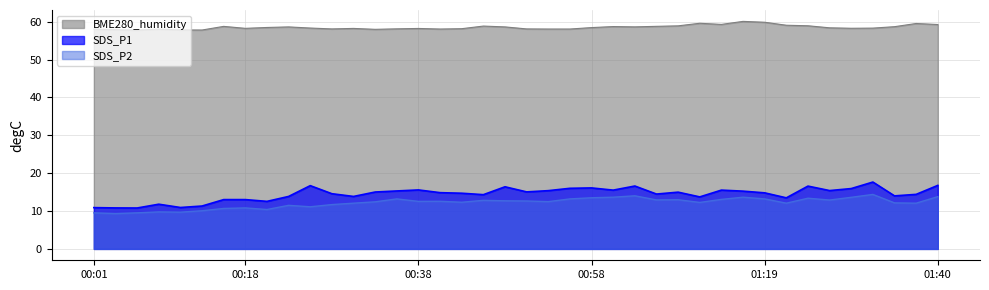

Reading right to left, transcribe all the data shown in this chart.

SDS_P1: 01:40=16.8	01:37=14.4	01:35=14.0	01:32=17.6	01:29=15.9	01:27=15.4	01:24=16.6	01:21=13.5	01:19=14.8	01:16=15.2	01:13=15.5	01:11=13.7	01:09=15.0	01:06=14.5	01:03=16.6	01:01=15.5	00:58=16.1	00:56=16.0	00:53=15.4	00:51=15.1	00:48=16.4	00:46=14.3	00:43=14.7	00:41=14.8	00:38=15.6	00:36=15.3	00:33=15.0	00:31=13.8	00:28=14.6	00:26=16.7	00:23=13.8	00:21=12.6	00:18=13.0	00:16=13.0	00:13=11.3	00:11=10.9	00:09=11.8	00:06=10.8	00:03=10.8	00:01=10.9
SDS_P2: 01:40=13.8	01:37=12.1	01:35=12.2	01:32=14.4	01:29=13.6	01:27=12.9	01:24=13.4	01:21=12.1	01:19=13.2	01:16=13.7	01:13=13.1	01:11=12.3	01:09=13.0	01:06=12.9	01:03=14.0	01:01=13.7	00:58=13.5	00:56=13.2	00:53=12.5	00:51=12.7	00:48=12.7	00:46=12.8	00:43=12.3	00:41=12.6	00:38=12.6	00:36=13.2	00:33=12.4	00:31=12.1	00:28=11.7	00:26=11.1	00:23=11.5	00:21=10.4	00:18=10.8	00:16=10.7	00:13=10.1	00:11=9.7	00:09=9.8	00:06=9.5	00:03=9.3	00:01=9.5